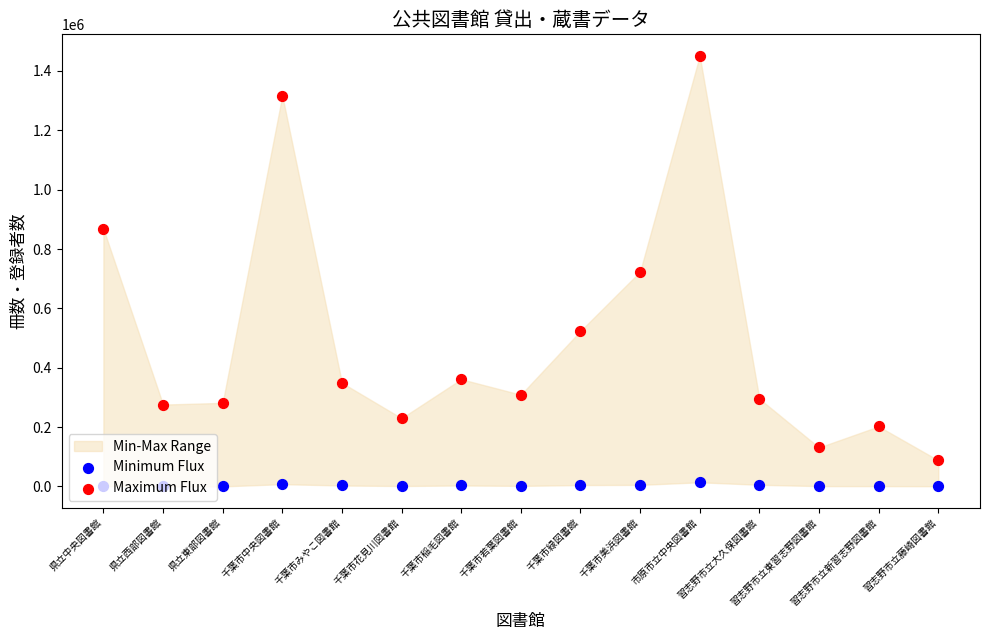

At which category is the sum across all series the highest?

市原市立中央図書館